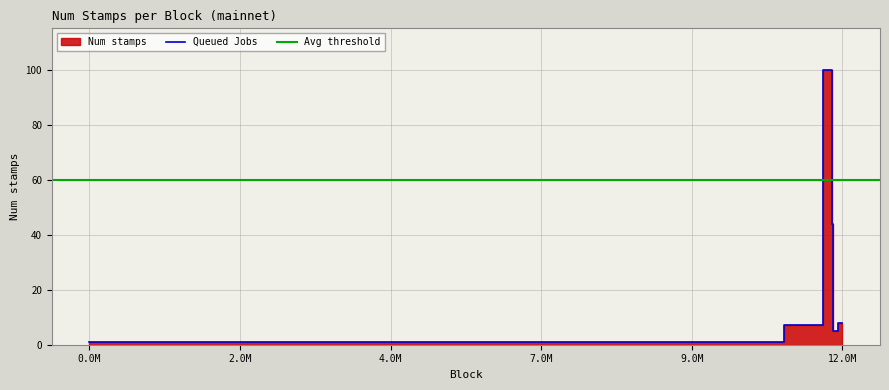

Reading left to right, list all the values displayed in this chart.

0=8	1=5	2=44	3=100	4=100	5=100	6=7	7=1	8=1	9=1	10=1	11=1	12=1	13=1	14=1	15=1	16=1	17=1	18=1	19=1	20=1	21=1	22=1	23=1	24=1	25=1	26=1	27=1	28=1	29=1	30=1	31=1	32=1	33=1	34=1	35=1	36=1	37=1	38=1	39=1